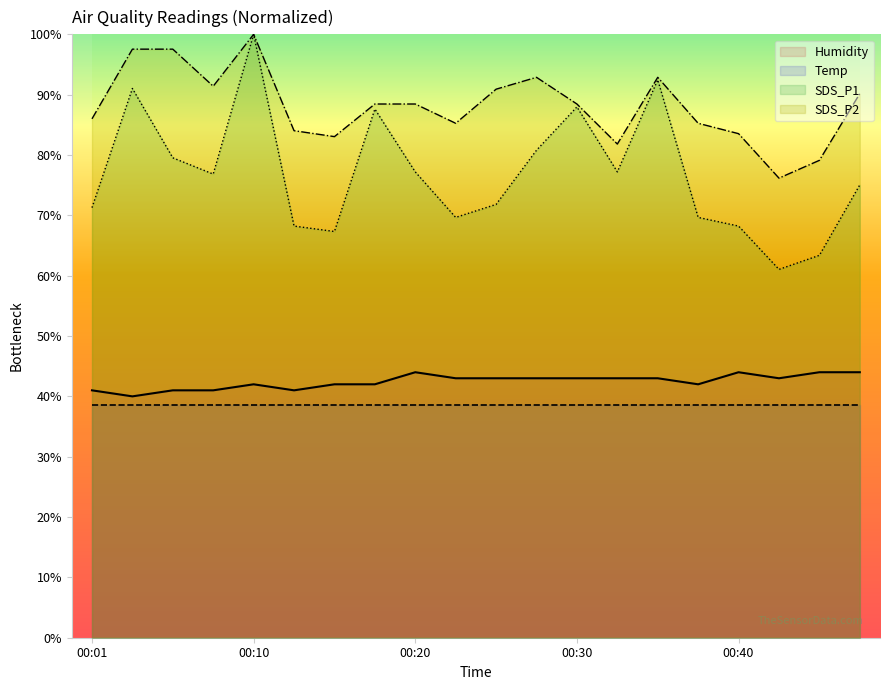

Where does the Humidity series first go above 42?

00:10